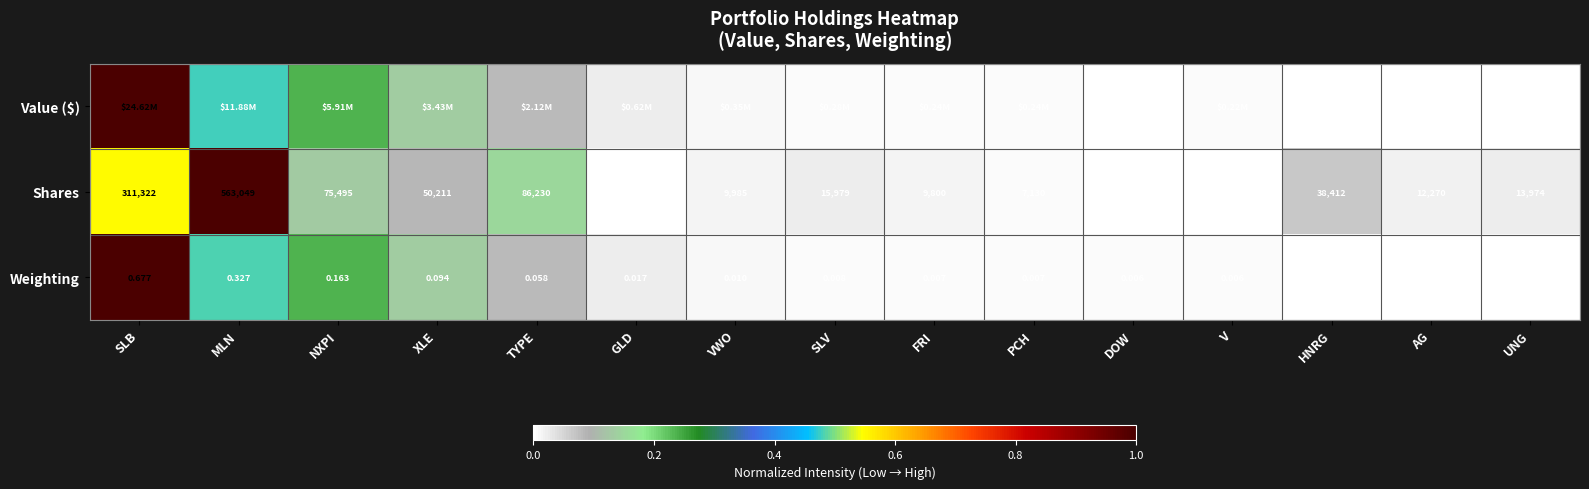

At which label is Shares closest to 283014?

SLB